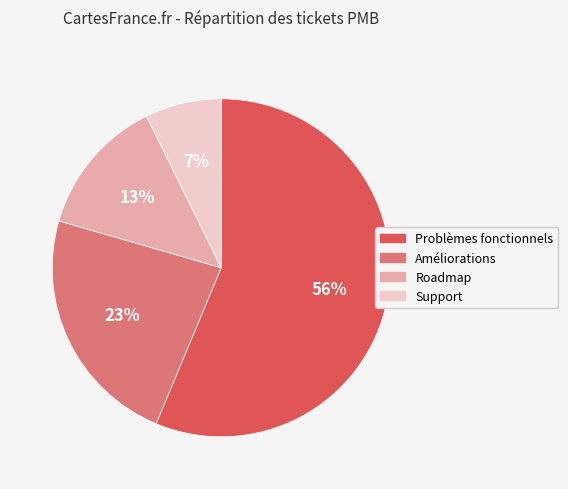

True or false: Support accounts for 7% of the total.

True